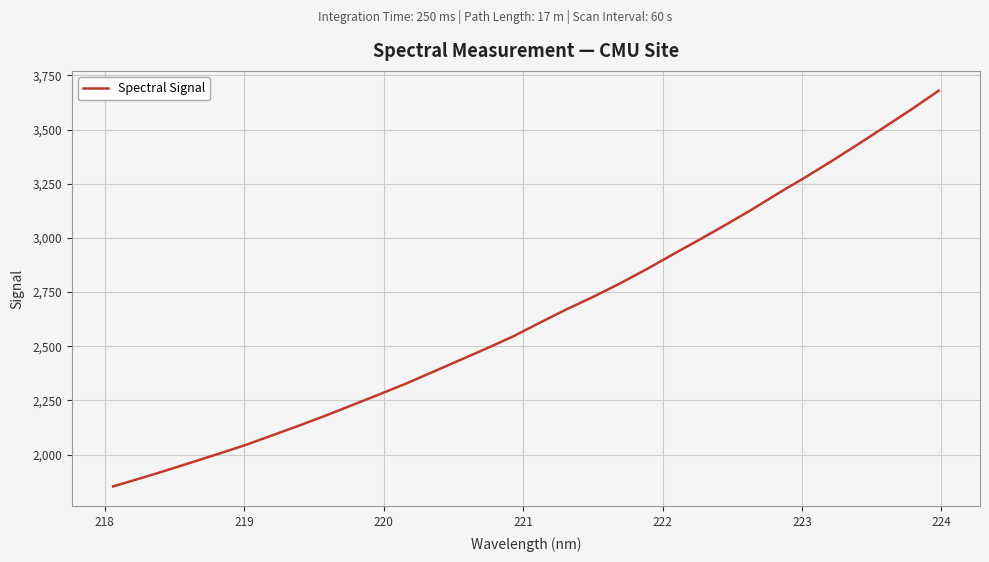

What is the smallest value displayed?

1853.0